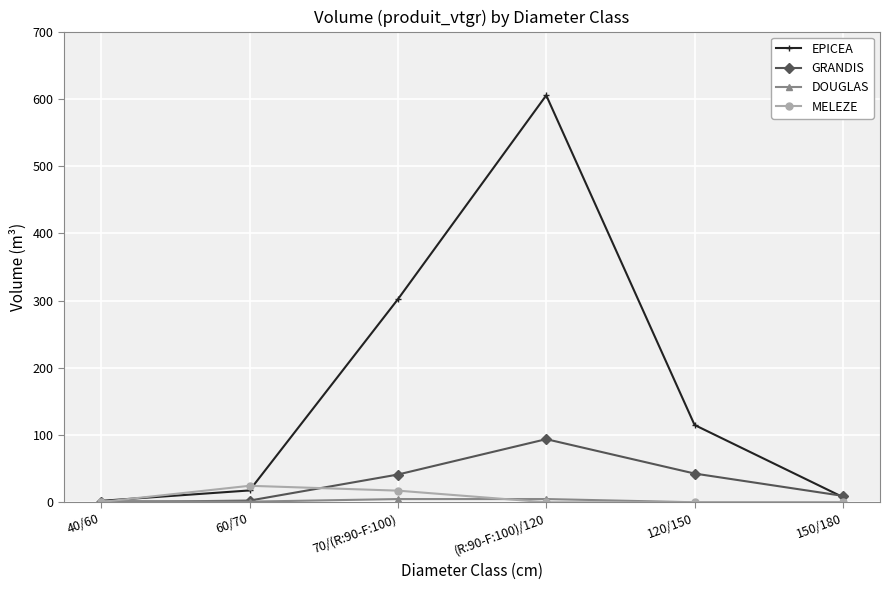

The GRANDIS series shows 93.9 at (R:90-F:100)/120. True or false?

True